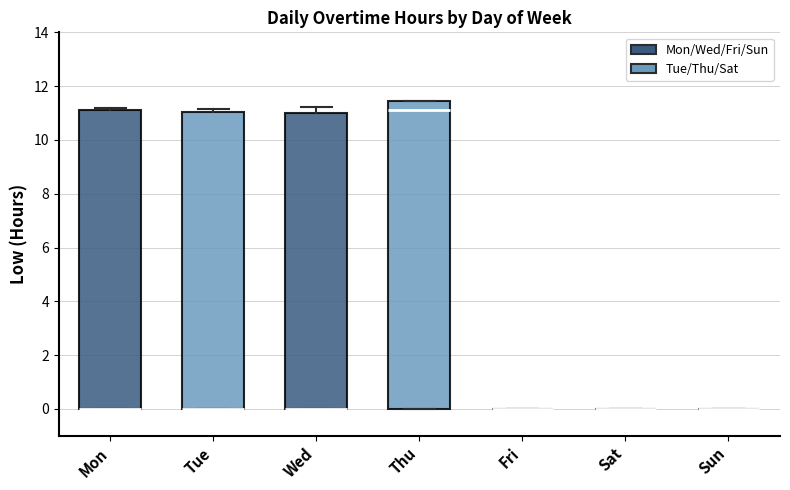

Which box is the tallest, from its lower edge to its upper edge?

Thu